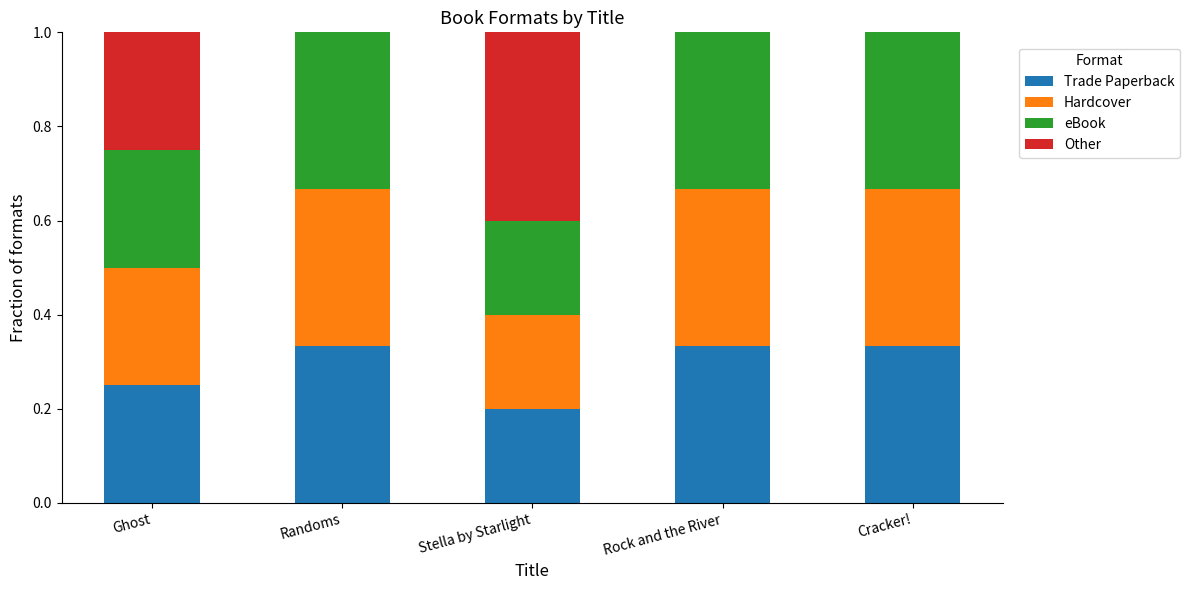

True or false: Trade Paperback has a value of 0.6 at Cracker!.

False